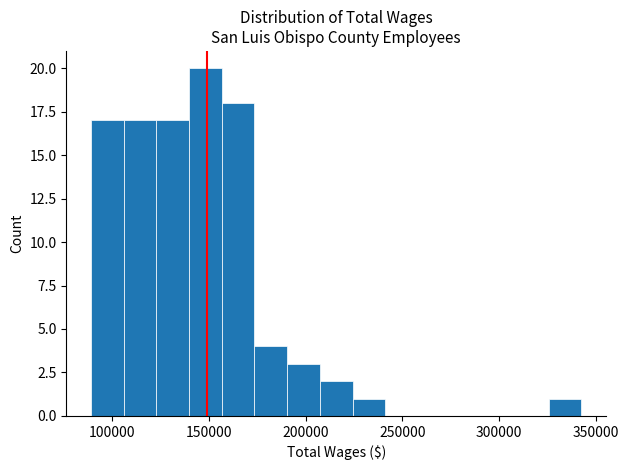

Read against the x-axis, roughly where is the centre of the tallest bar?

150000